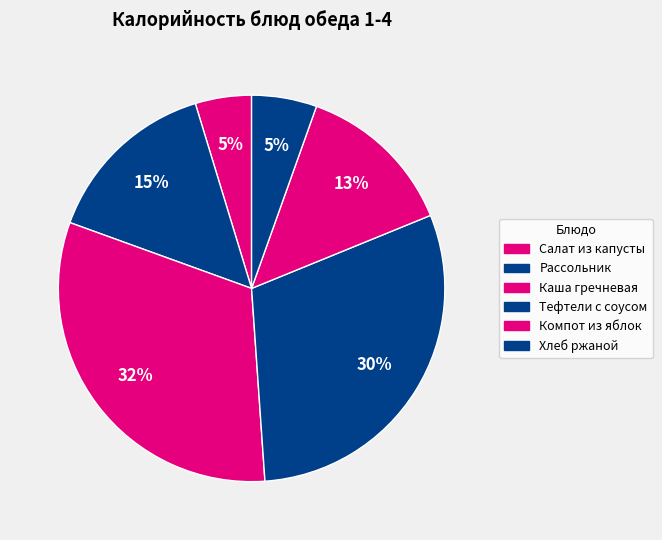

To the nearest percent, what is the combined percentage of Тефтели с соусом and Компот из яблок?

43%